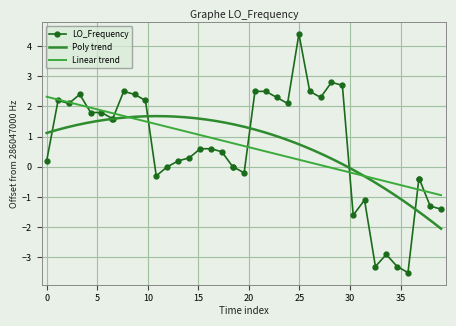

How many distinct data groups are displayed?

1